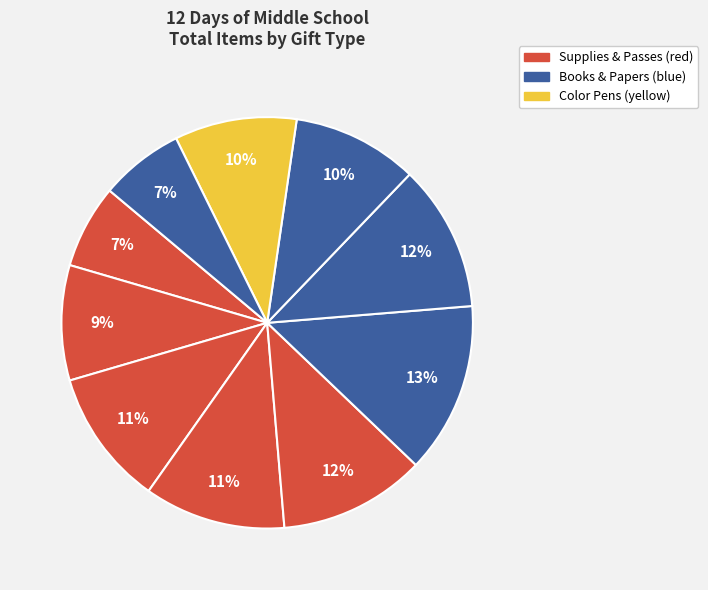

Count the number of slices in the pie.

10